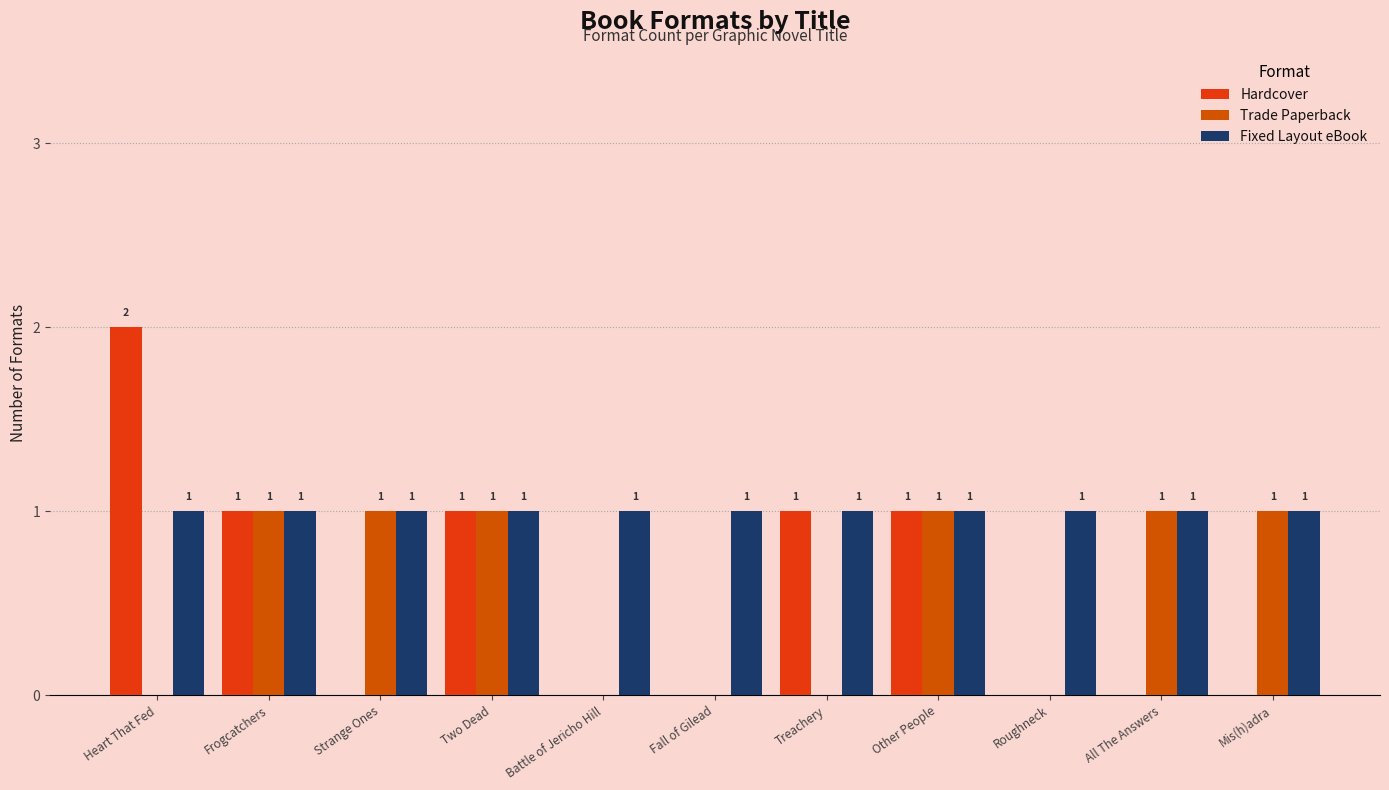

Which category has the highest value across all series?

Heart That Fed